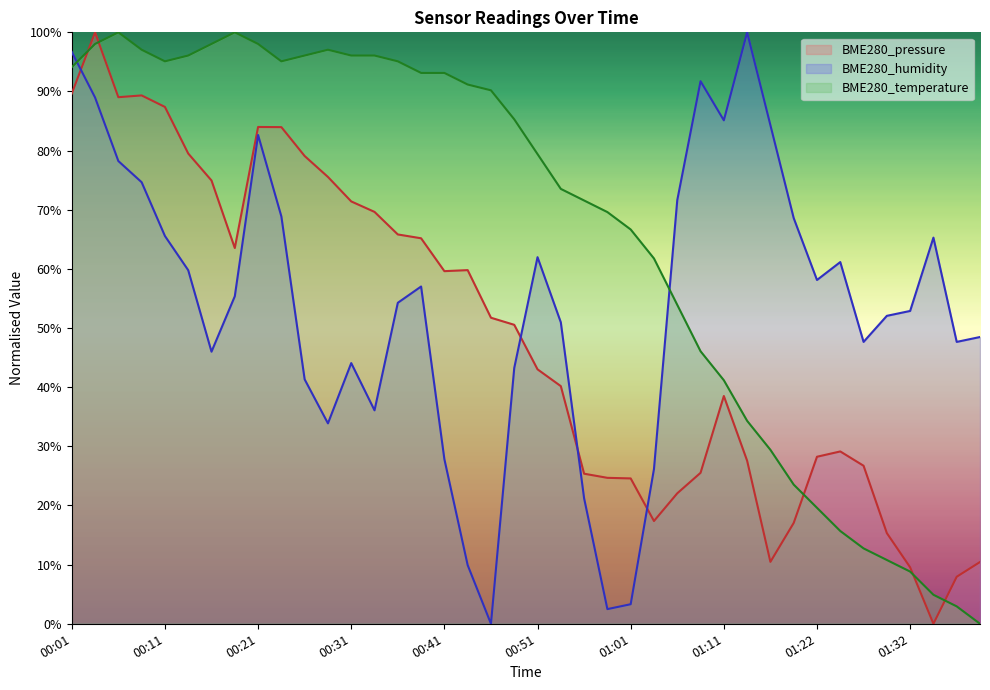

True or false: BME280_temperature and BME280_pressure intersect in this chart.

True